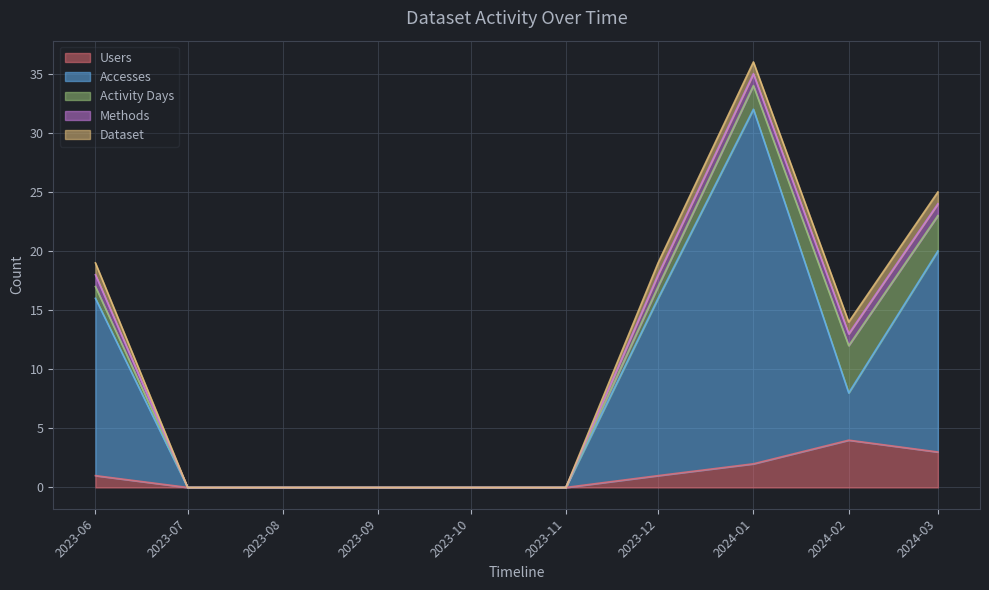

Which category has the highest value in the Accesses series?

2024-01-01